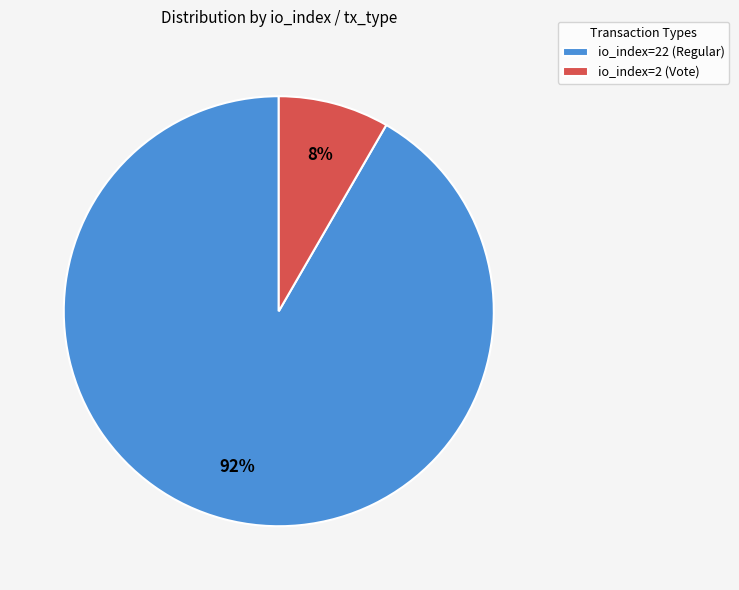

Rank the categories by value from lowest to highest.

io_index=2 (Vote), io_index=22 (Regular)